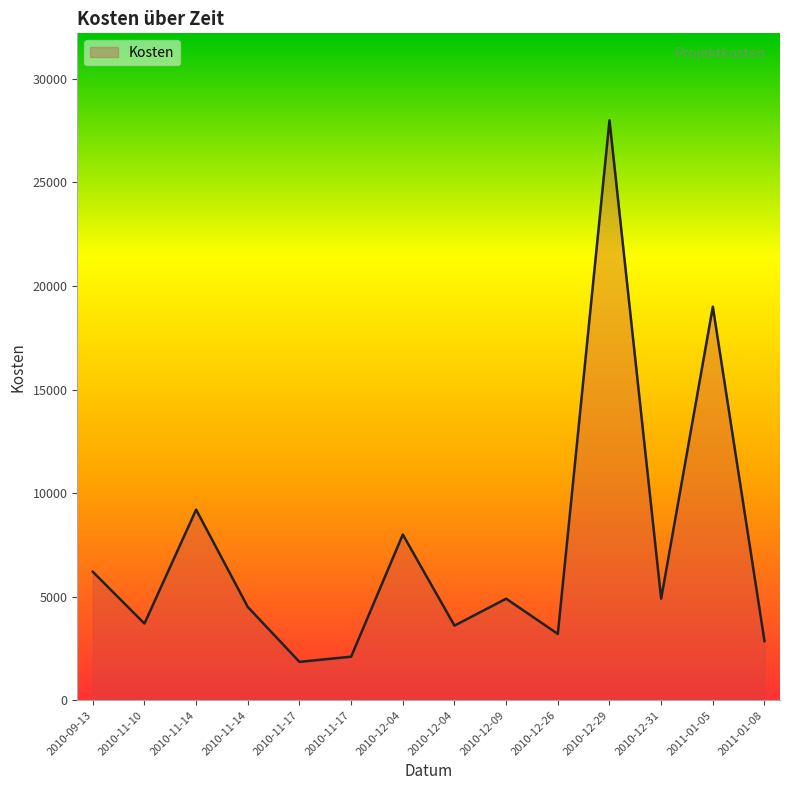

Reading left to right, extract all data points from this chart.

2010-09-13=6200	2010-11-10=3700	2010-11-14=9200	2010-11-14=4500	2010-11-17=1850	2010-11-17=2100	2010-12-04=8000	2010-12-04=3600	2010-12-09=4900	2010-12-26=3200	2010-12-29=28000	2010-12-31=4900	2011-01-05=19000	2011-01-08=2850